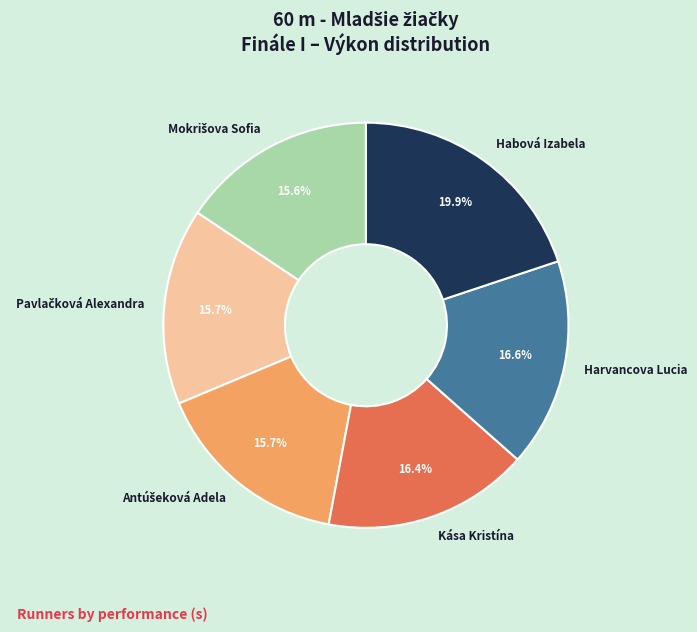

What is the largest slice in the pie chart?

Habová Izabela